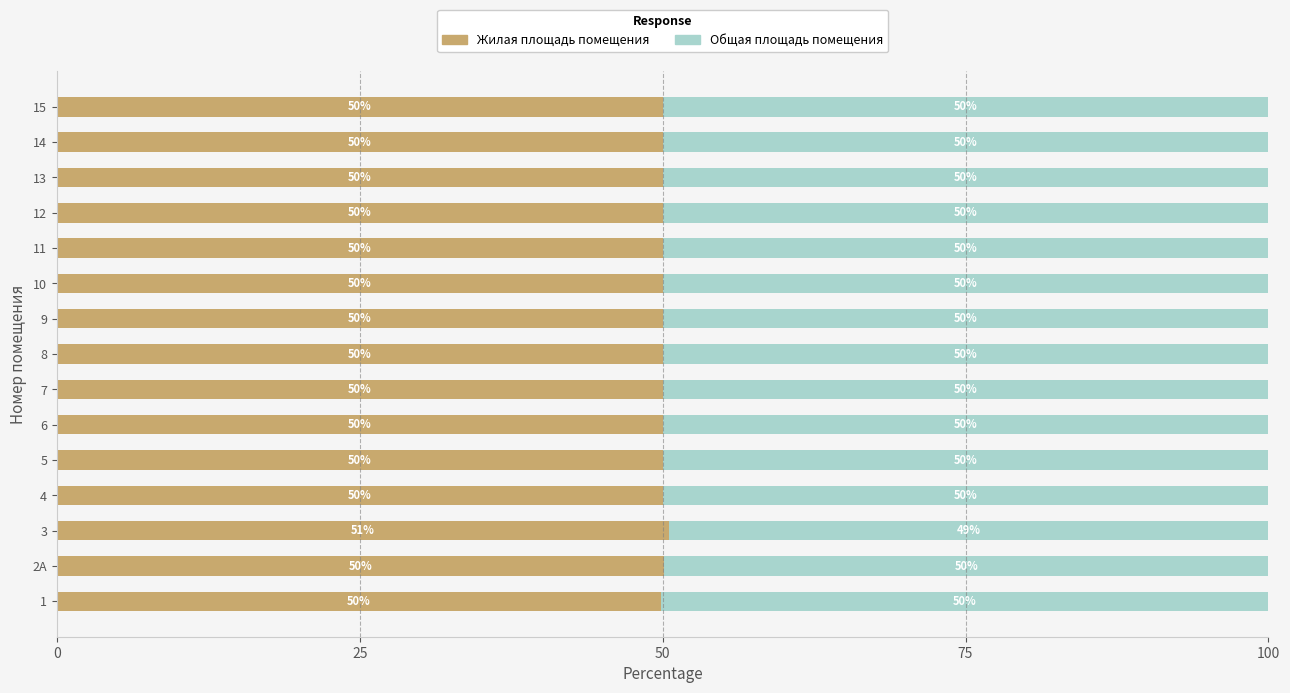

What is the sum of the Жилая площадь помещения values at 15 and 5?

100.0